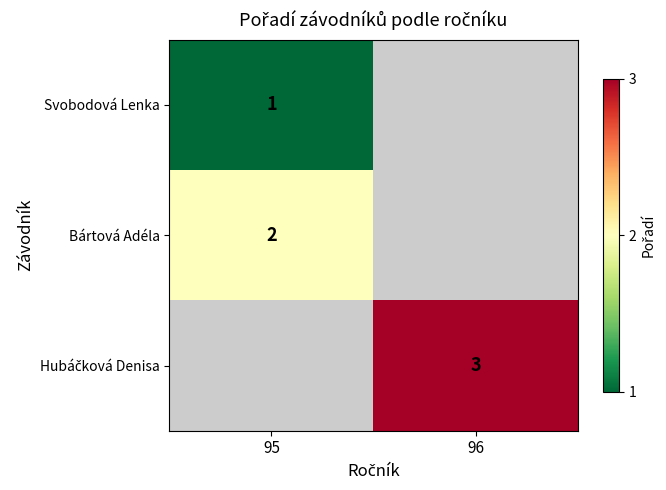

Which has a higher value, 96 or 95?

95